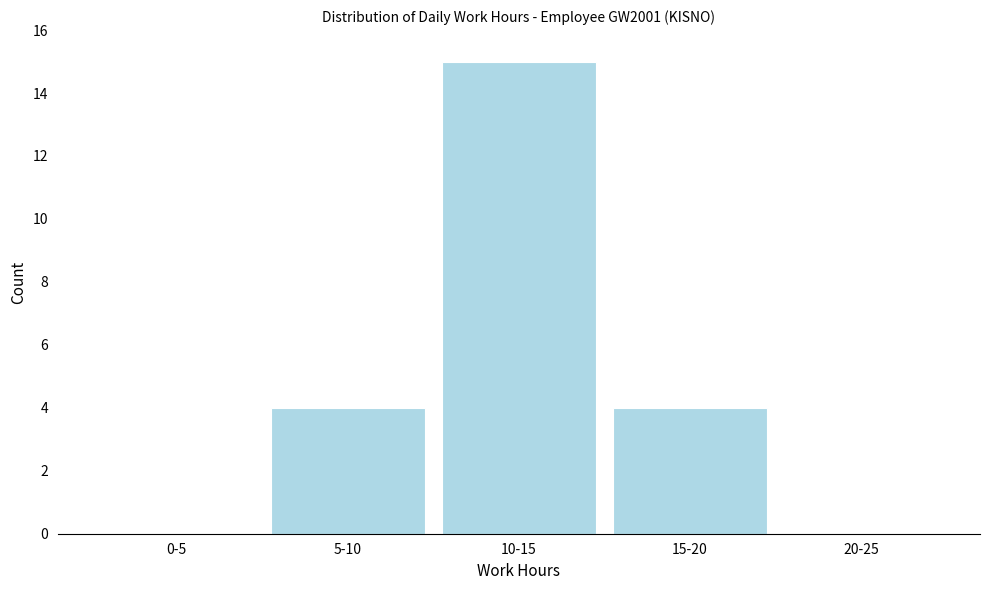

Reading left to right, extract all data points from this chart.

0-5=0	5-10=4	10-15=15	15-20=4	20-25=0